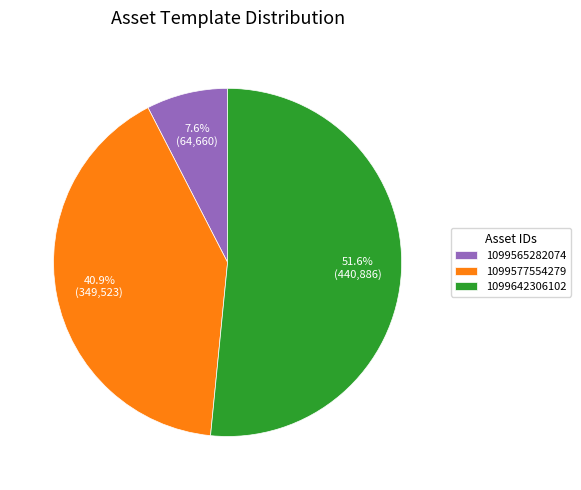

What is the majority slice?

1099642306102